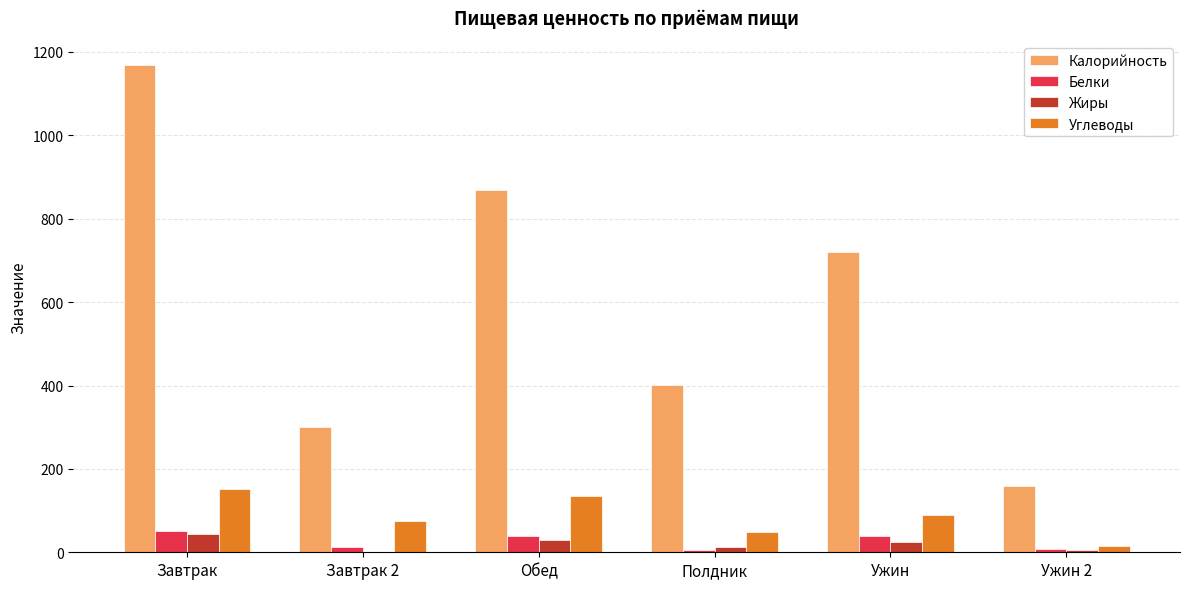

True or false: Белки has a value of 51 at Завтрак.

True